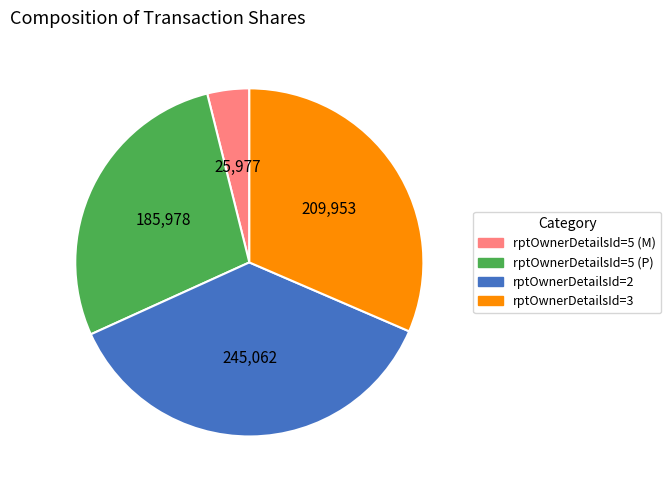

Count the number of slices in the pie.

4